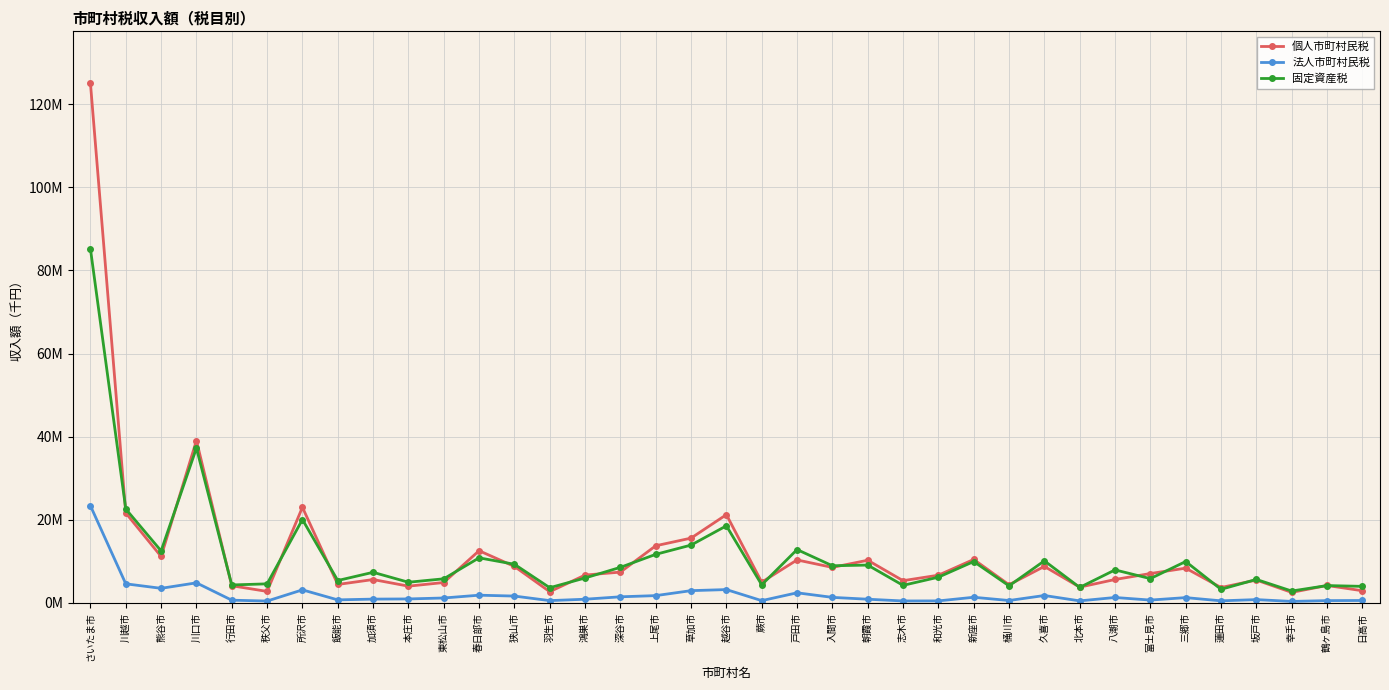

What are all the series names shown in the legend?

個人市町村民税, 法人市町村民税, 固定資産税